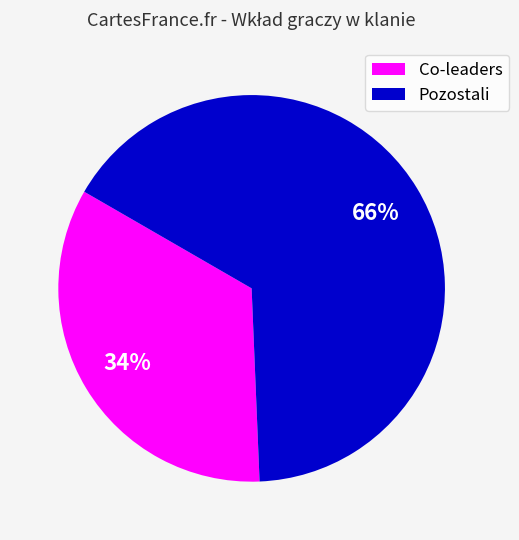

To the nearest percent, what portion does Pozostali represent?

66%